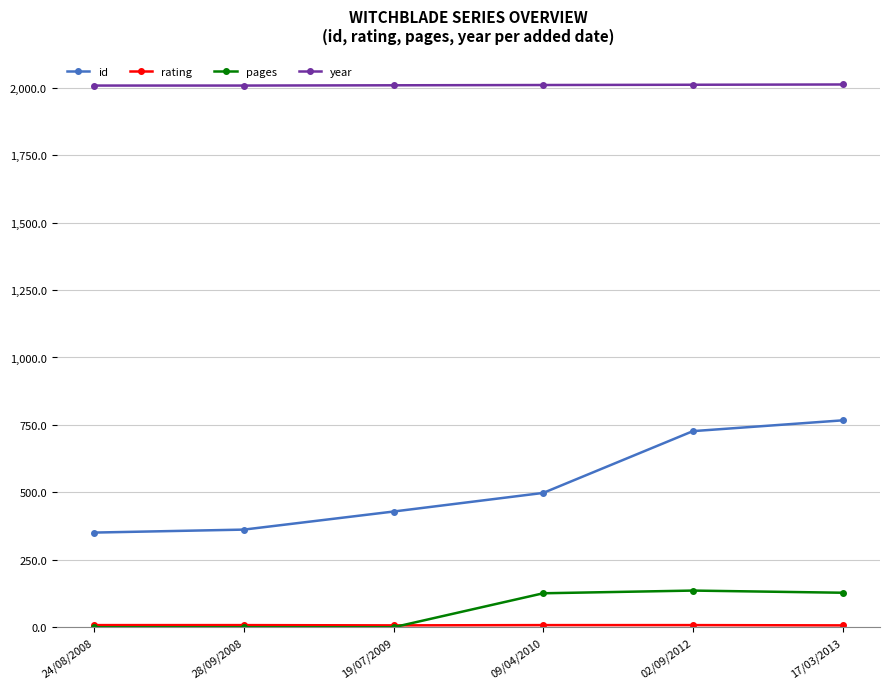

What is the label of the 4th point from the left?

09/04/2010